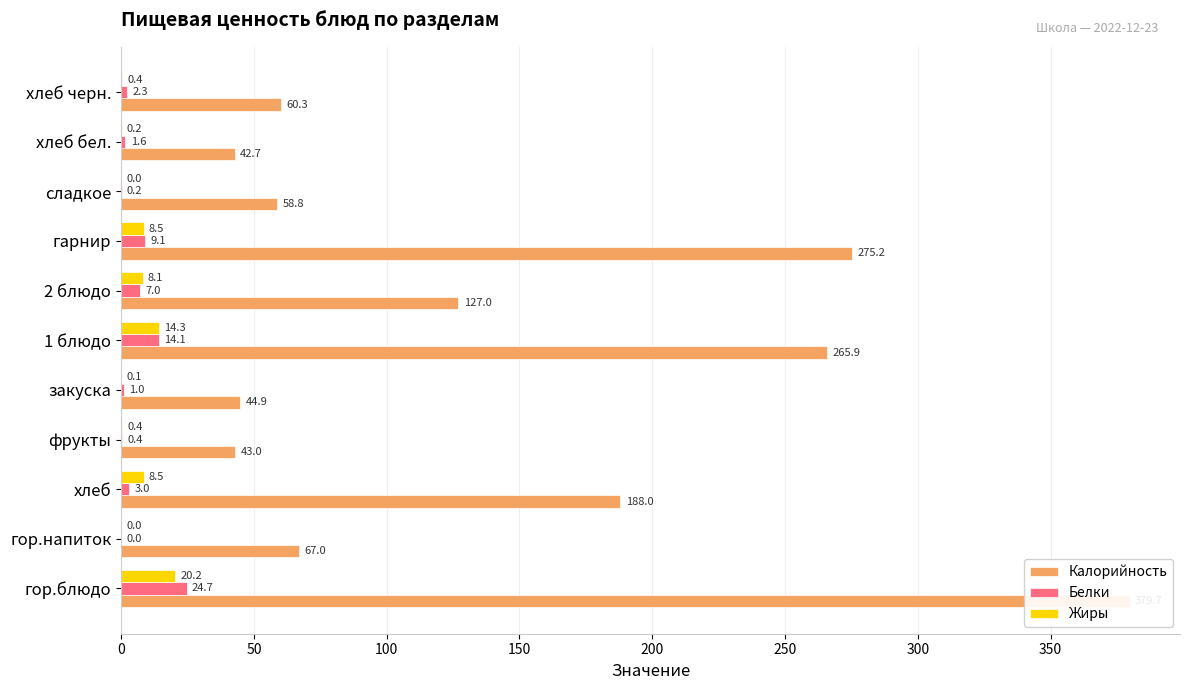

The value of Жиры at хлеб бел. is 0.2. True or false?

True